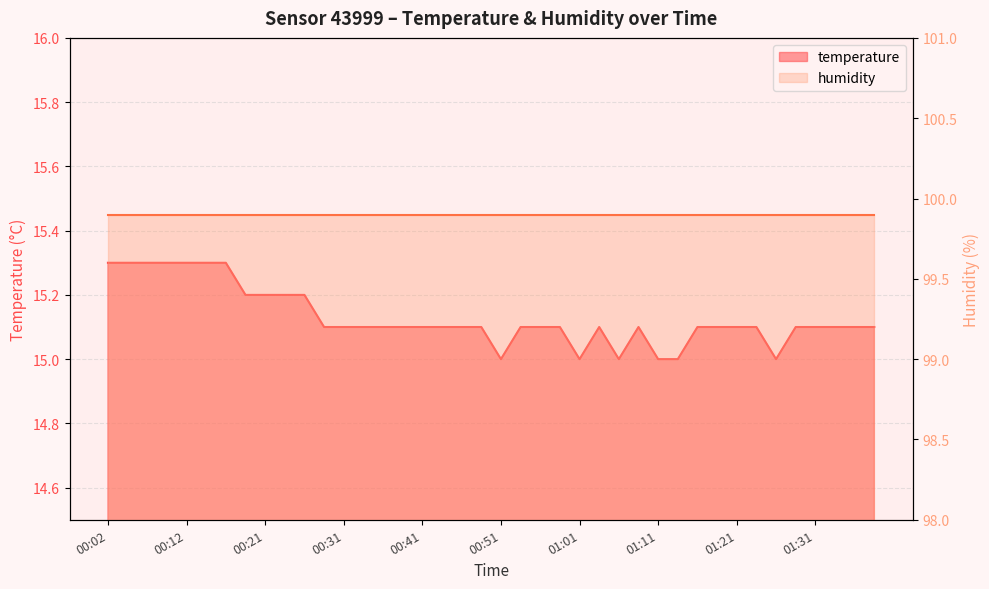

True or false: the data shows 15.0 at 00:51.

True